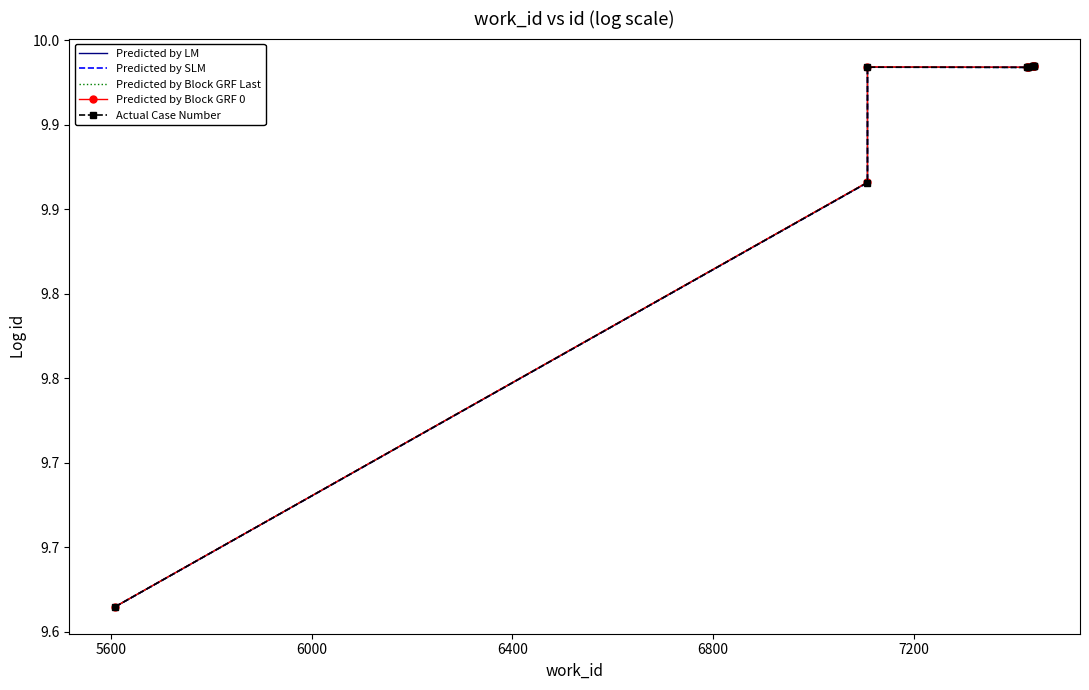

What is the sum of all Predicted by Block GRF Last values?

99.0